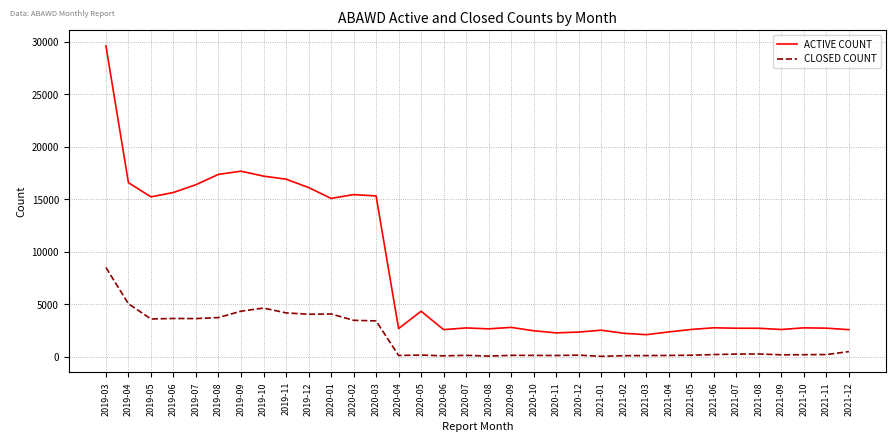

True or false: ACTIVE COUNT and CLOSED COUNT intersect in this chart.

False